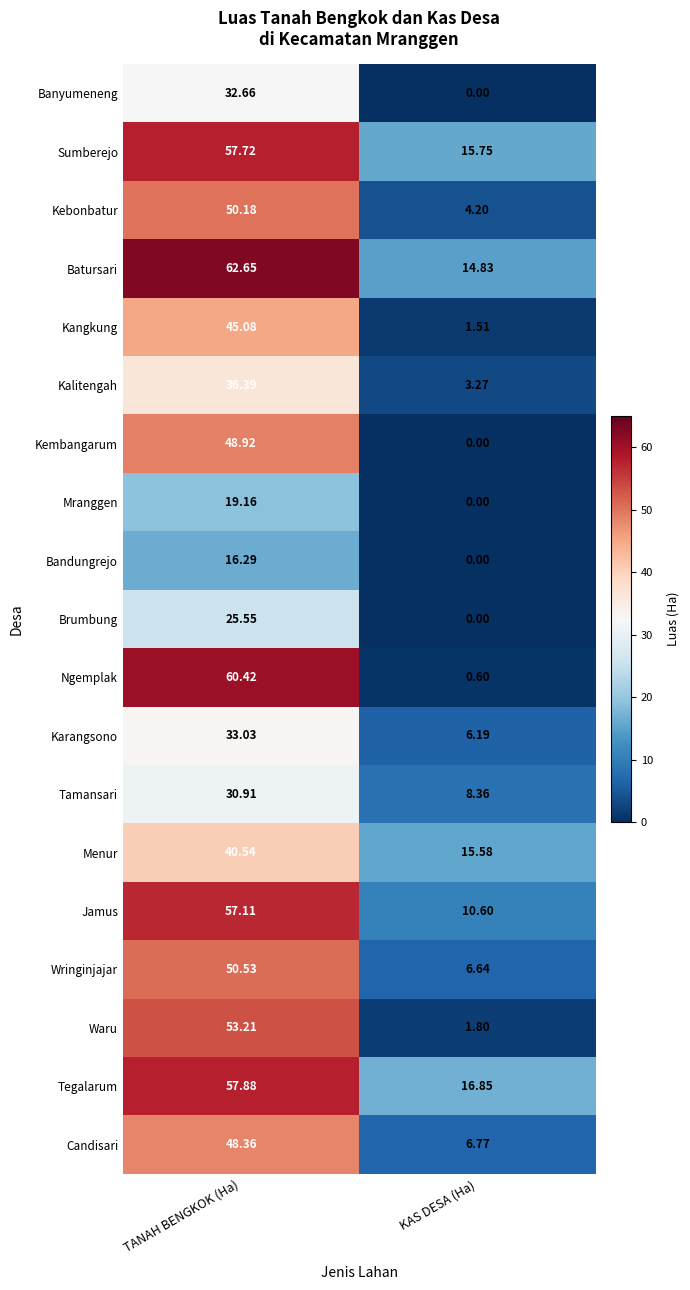

Which series changed the most between TANAH BENGKOK (Ha) and KAS DESA (Ha)?

Ngemplak